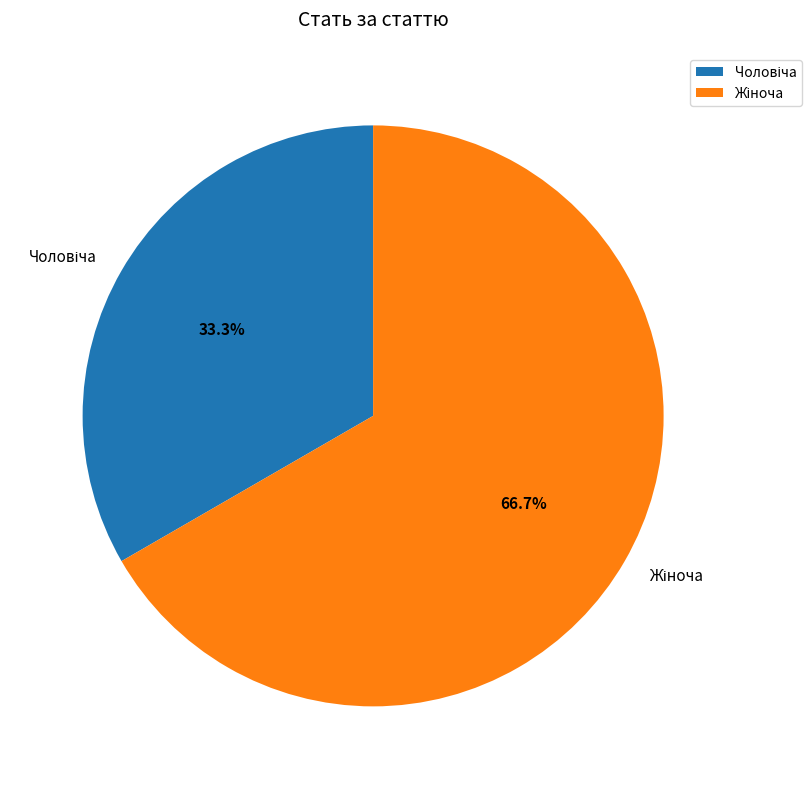

Count the number of slices in the pie.

2